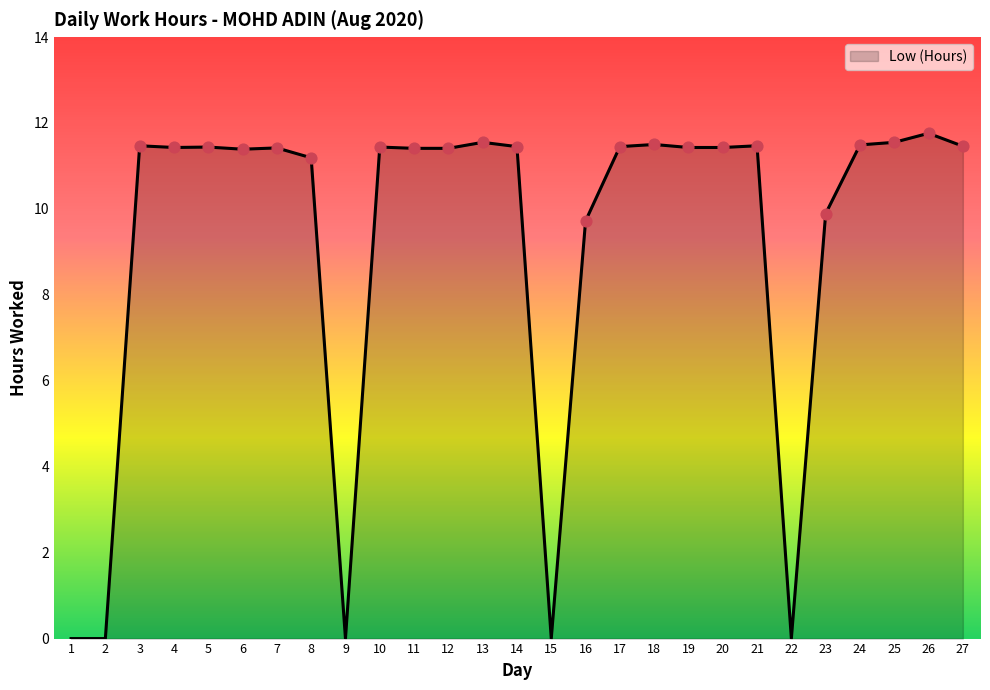

What is the change in value from 8 to 22?

-11.2